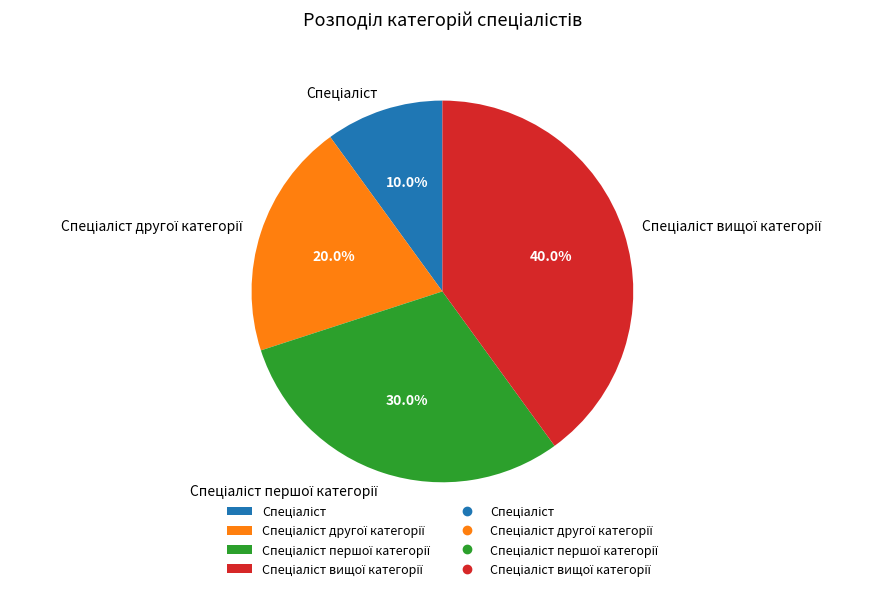

Is there a majority slice in this chart?

No